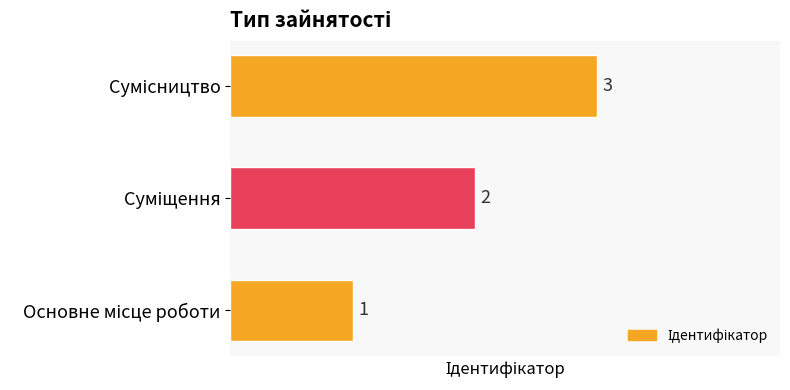

Count the values in the range 1 to 3.

3